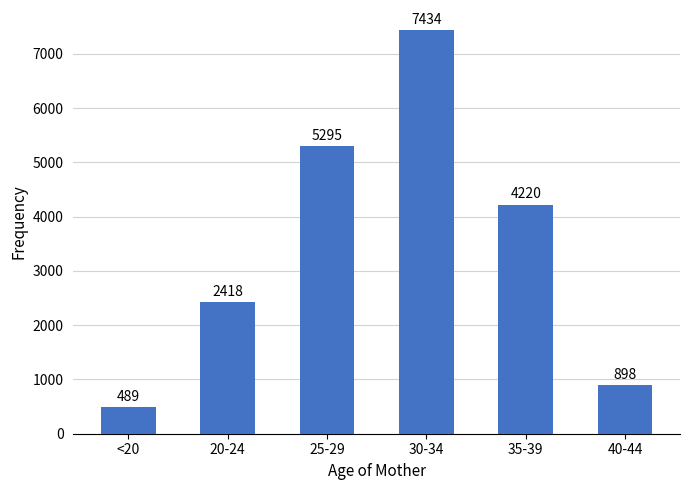

What position from the right is 40-44?

1